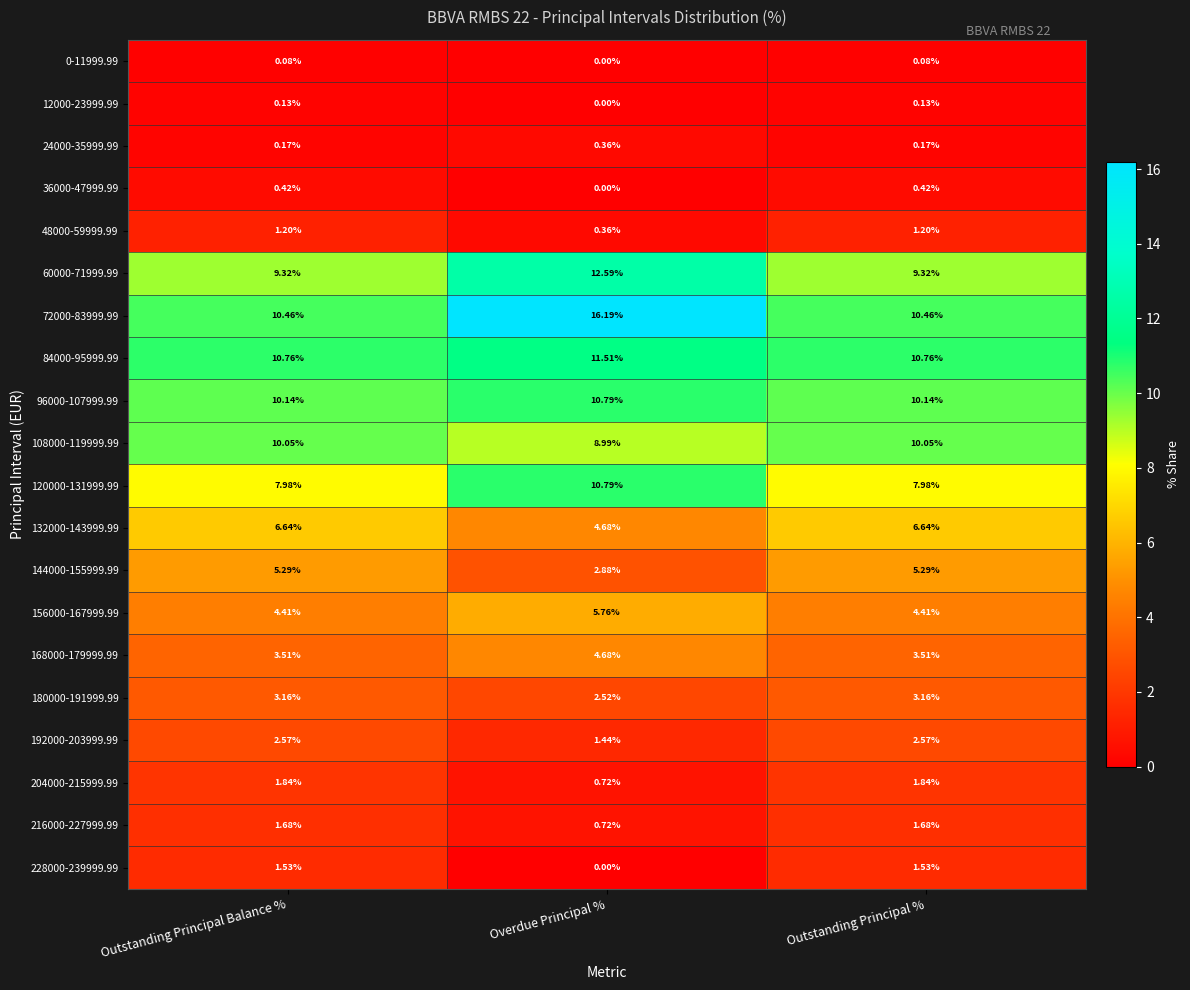

What is the total value across all series at Outstanding Principal %?

91.3